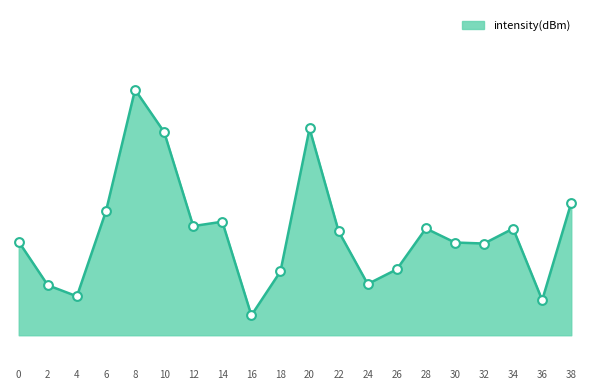

Is this an area chart (filled region under the line)?

Yes